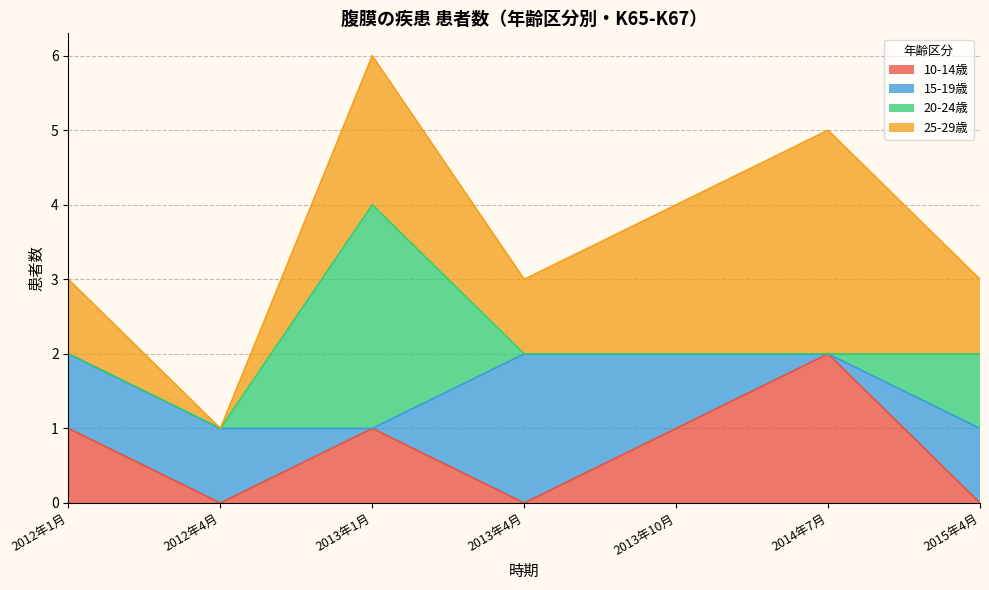

What is the total value across all series at 2015年4月?

3